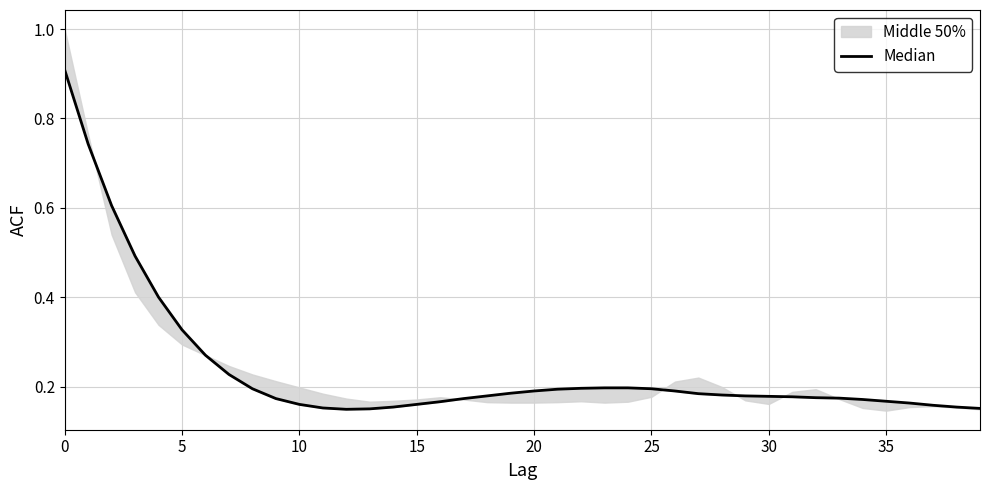

The chart shows a value of 0.2 at 39. True or false?

False